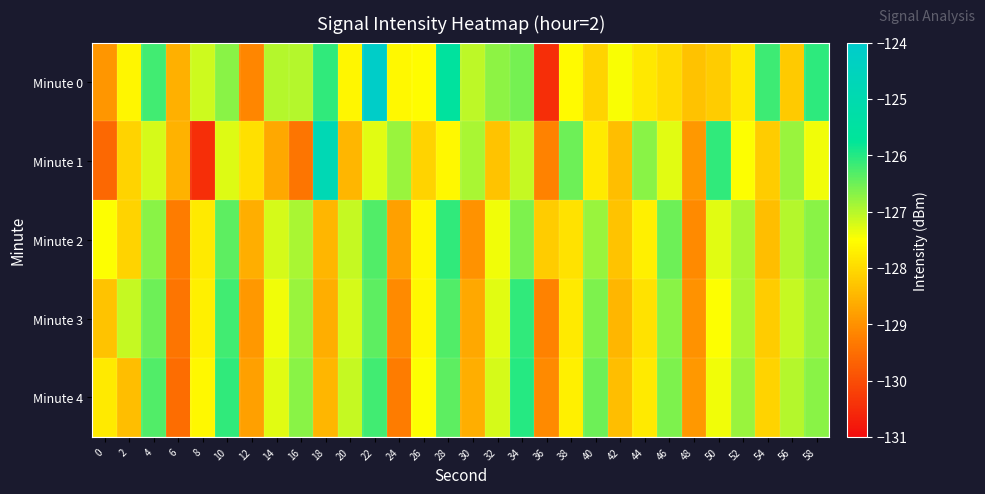

Which series changed the most between 12 and 48?

Minute 1